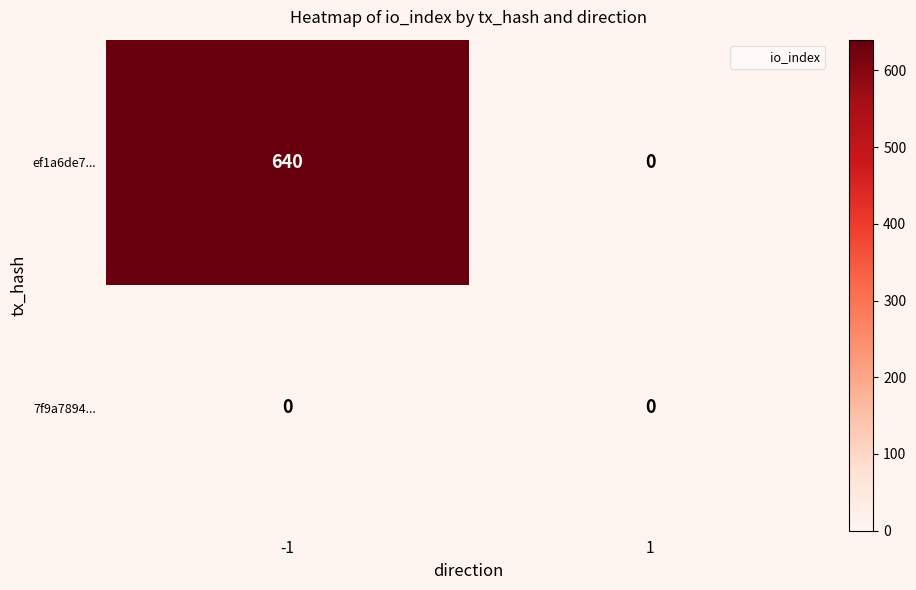

At which category is the sum across all series the highest?

-1